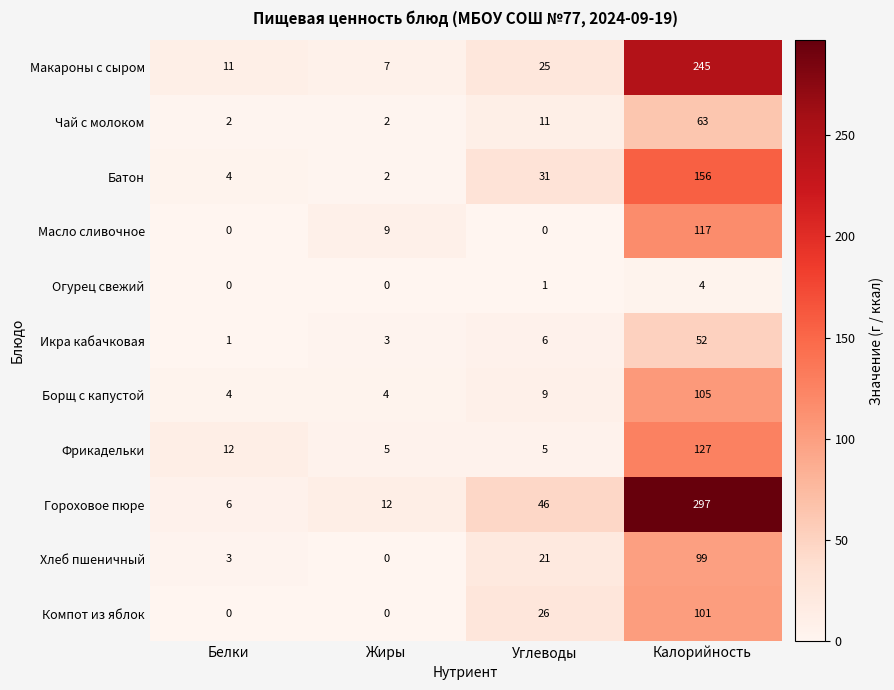

True or false: Огурец свежий has a value of 2 at Жиры.

False